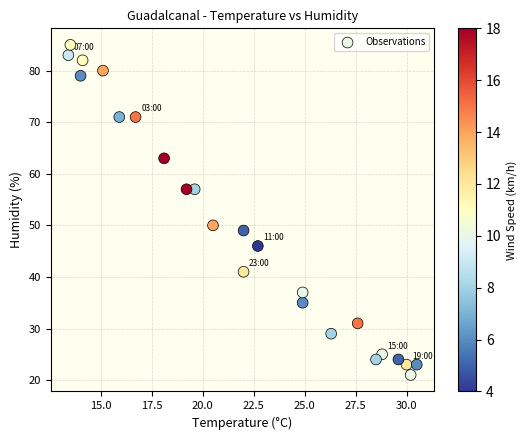

What Y value in the scatter plot is closest to 53?

50